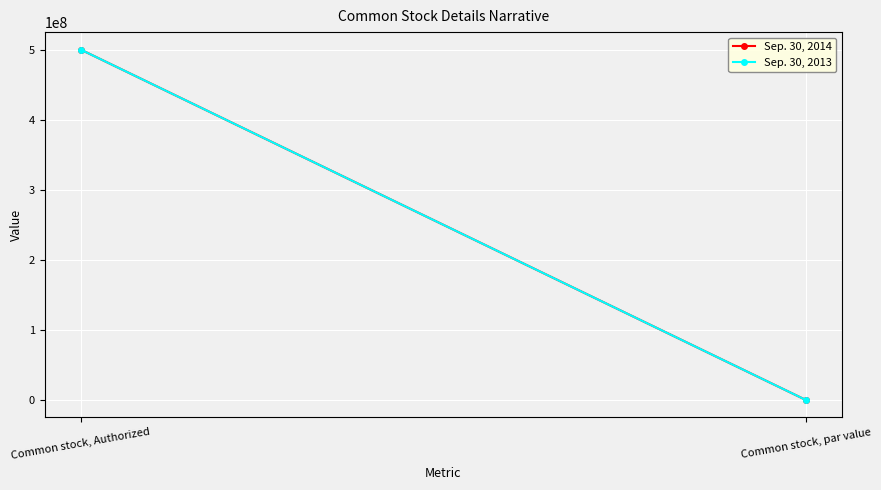

True or false: Sep. 30, 2014 has a value of 687688049.1 at Common stock, Authorized.

False